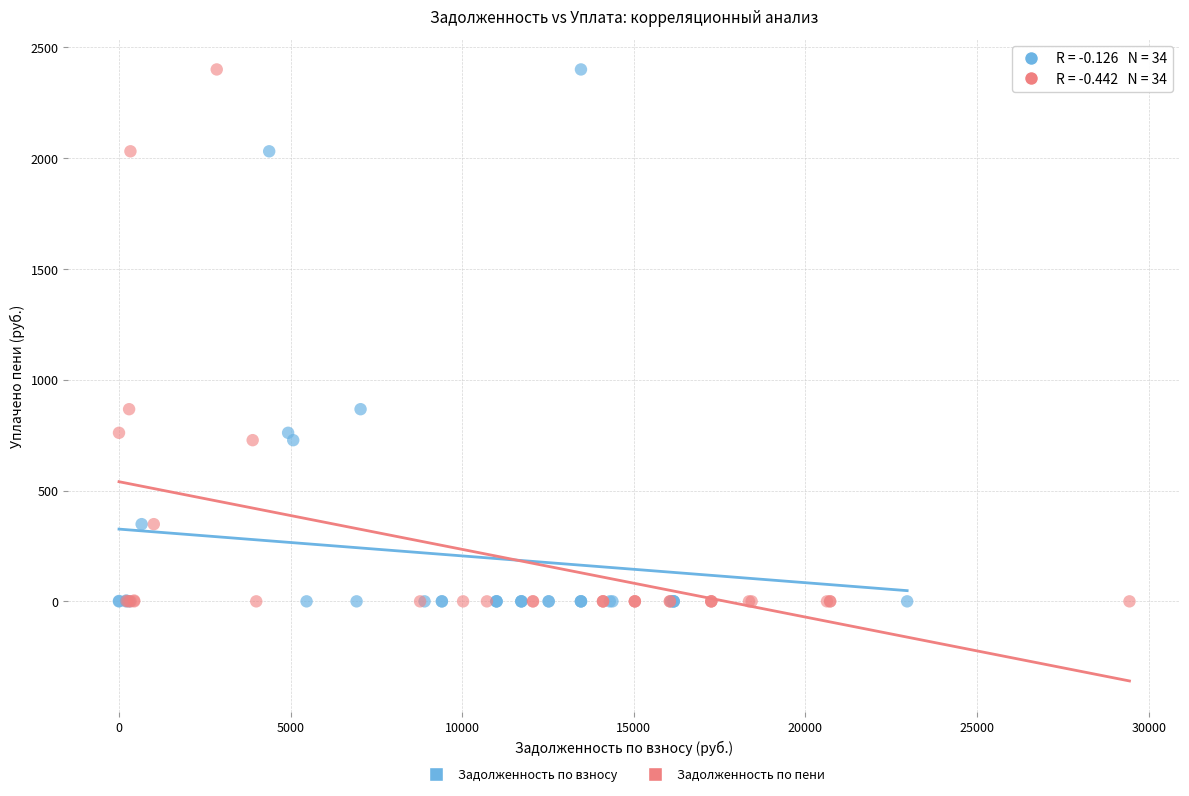

What are all the series names shown in the legend?

Задолженность по взносу, Задолженность по пени